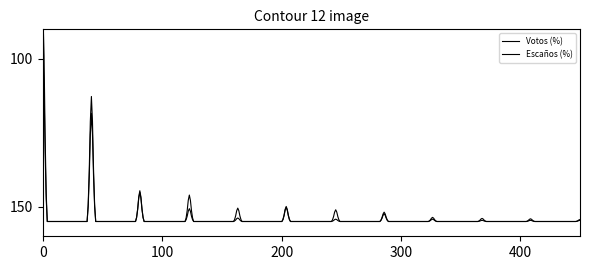

Is this an area chart (filled region under the line)?

No